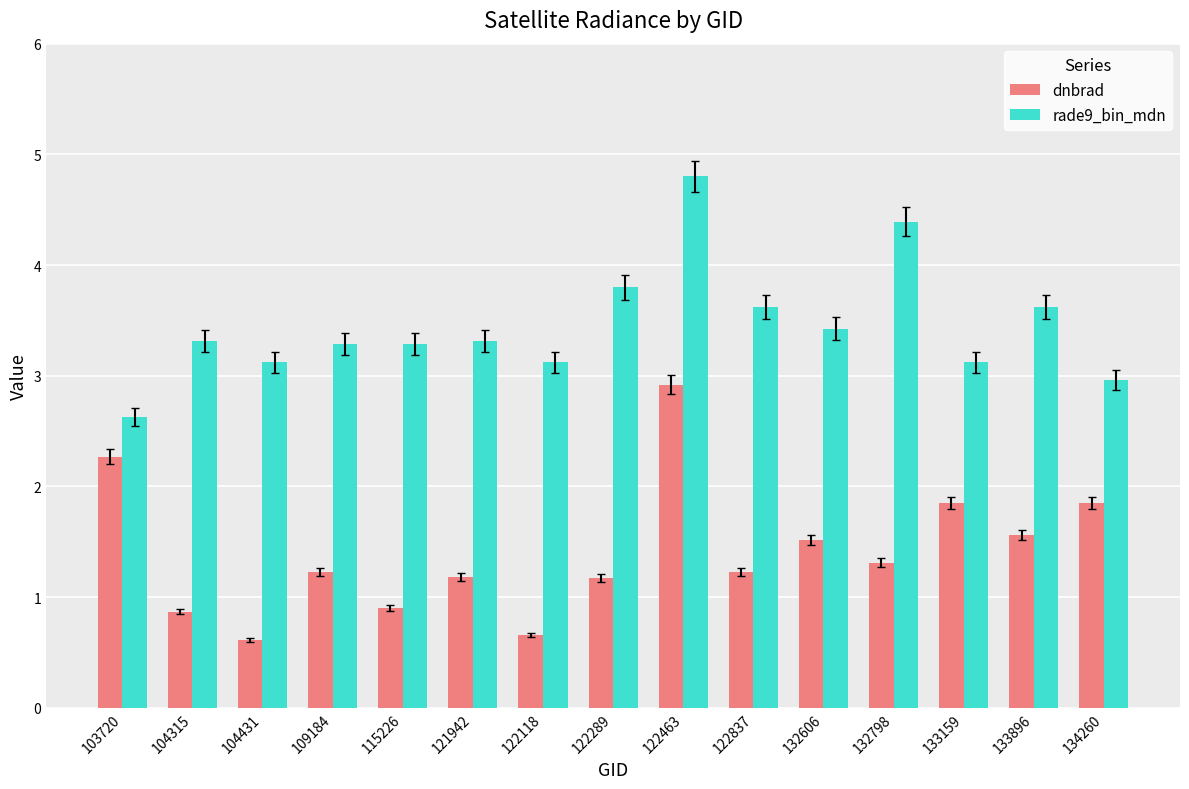

List the series in order of their peak value, lowest first.

dnbrad, rade9_bin_mdn